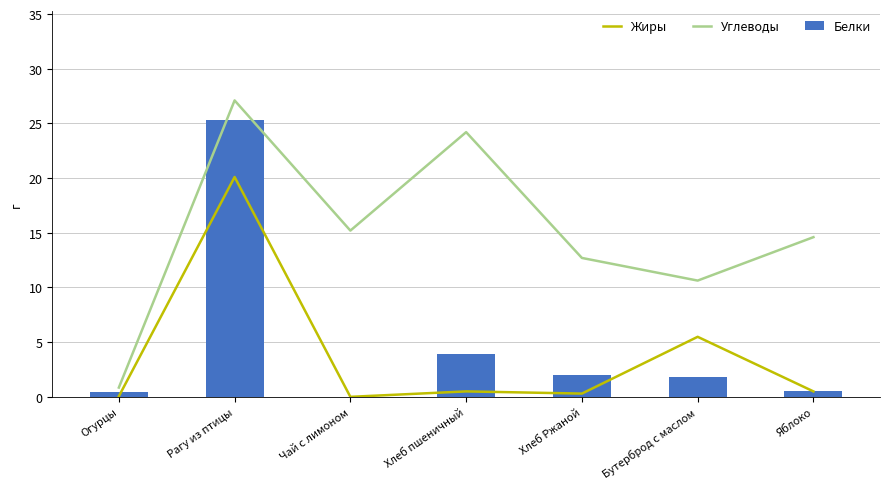

List the labels in order of Белки value, smallest first.

Чай с лимоном, Огурцы, Яблоко, Бутерброд с маслом, Хлеб Ржаной, Хлеб пшеничный, Рагу из птицы